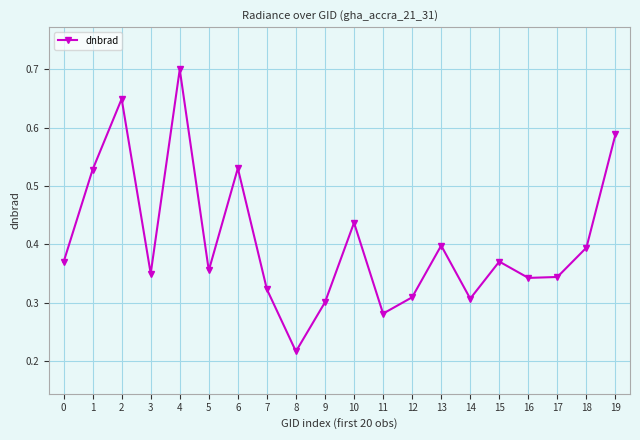

Where is the first local maximum?

2